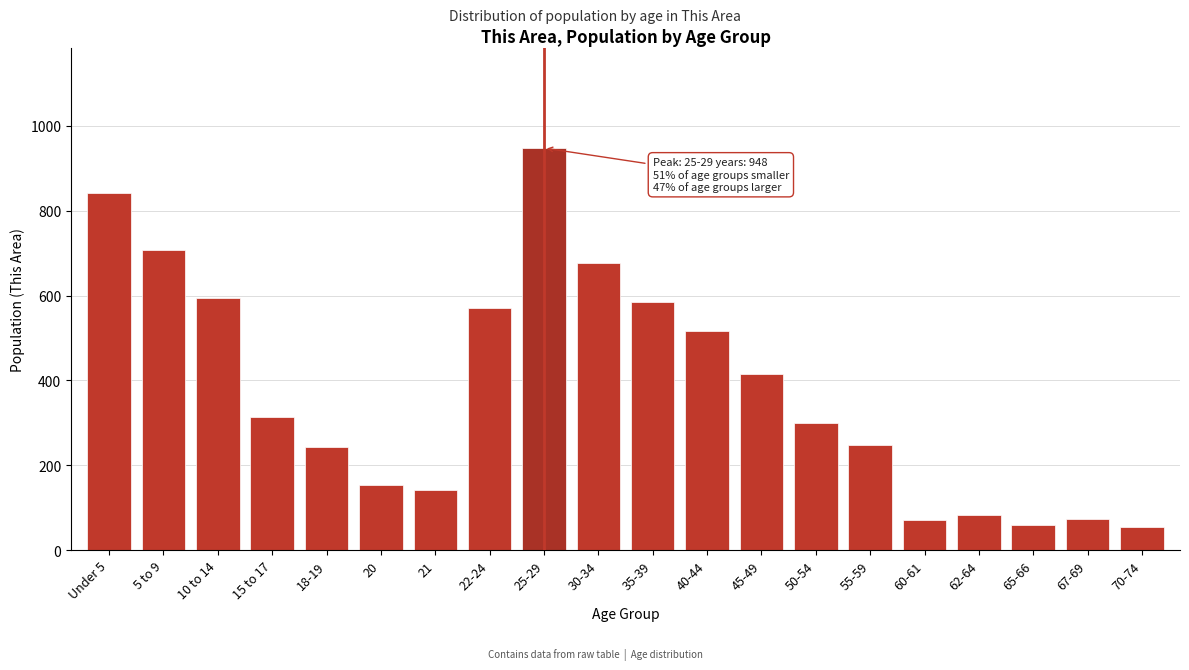

What is the change in value from 35-39 to 70-74?

-530